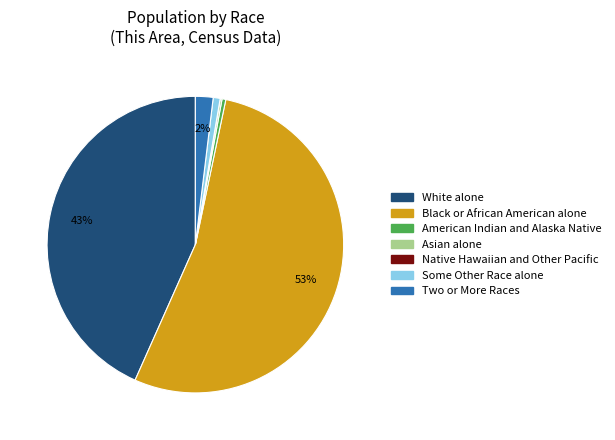

Is the sum of Some Other Race alone and Black or African American alone greater than half?

Yes